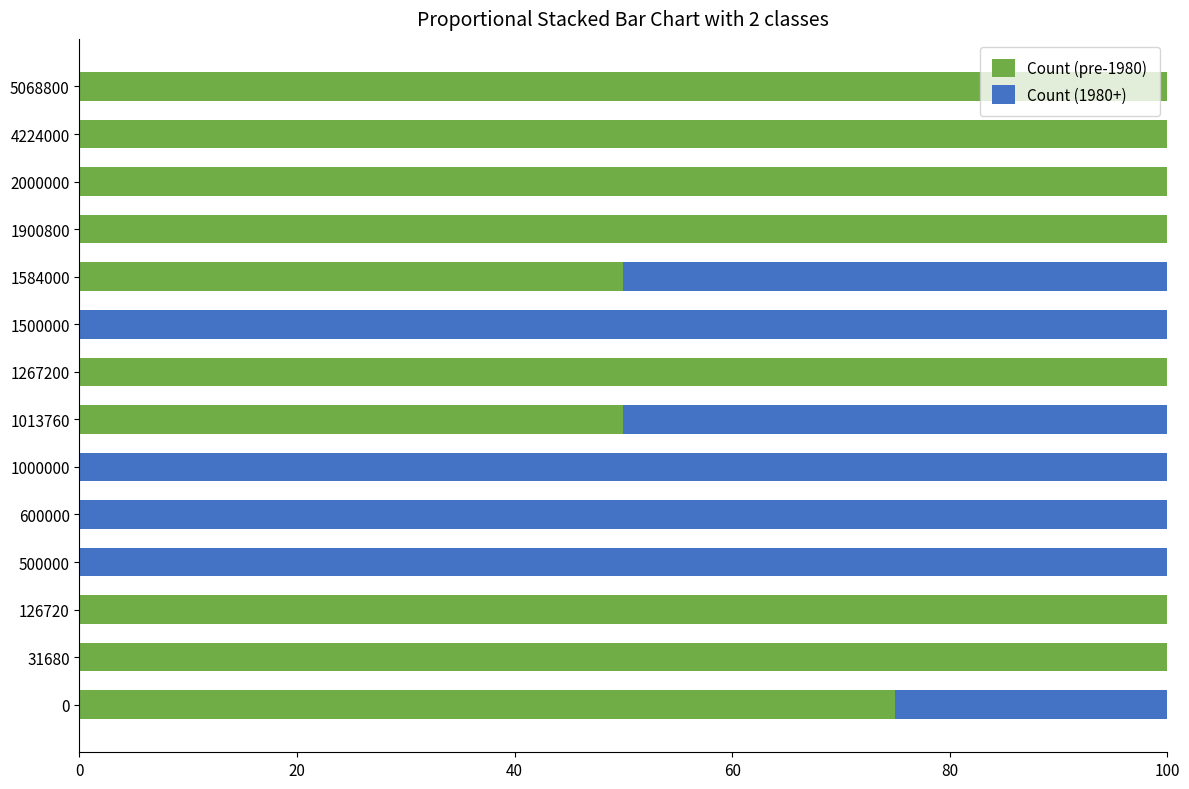

What is the sum of all Count (pre-1980) values?

875